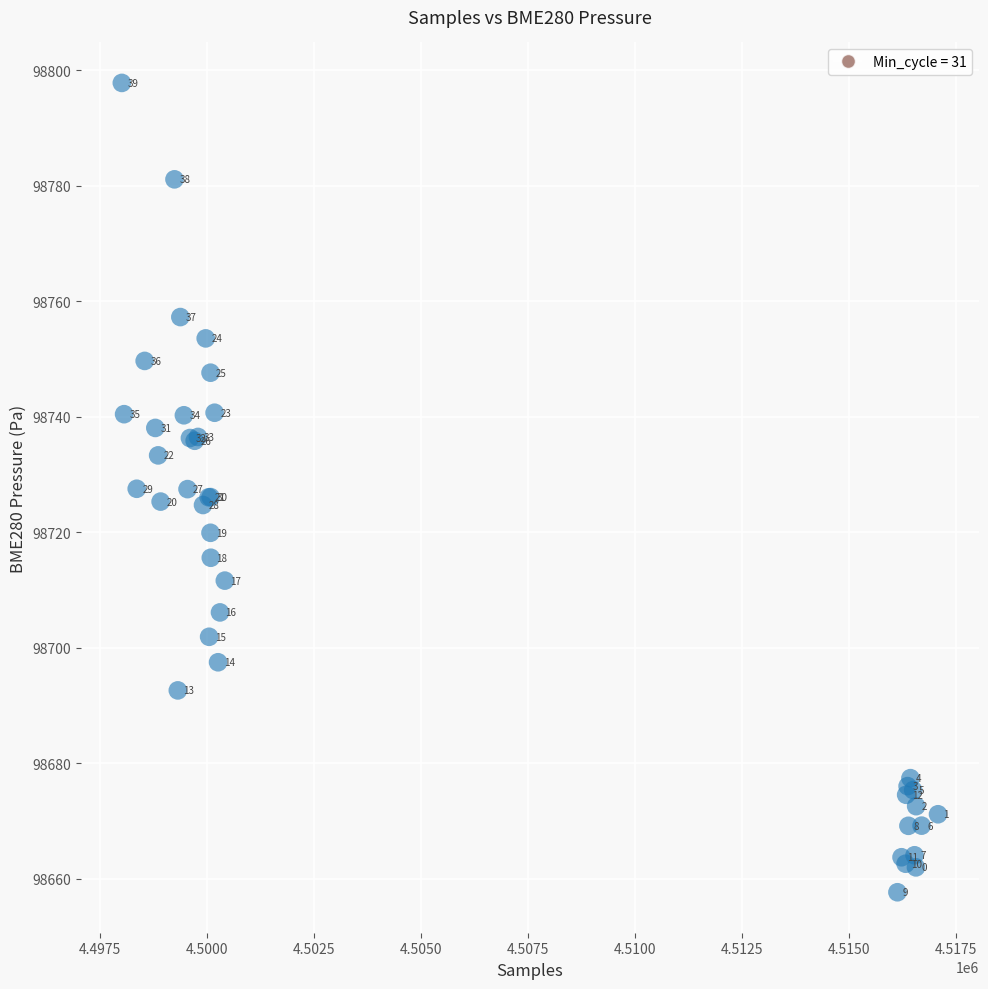

What Y value in the scatter plot is closest to 98727?

98727.5